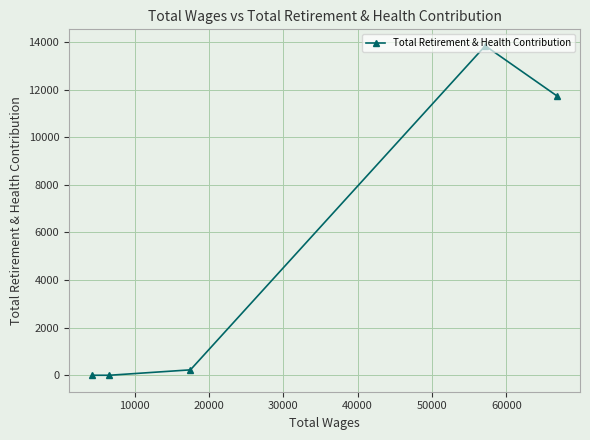

What is the difference between the second highest and minimum values?

11744